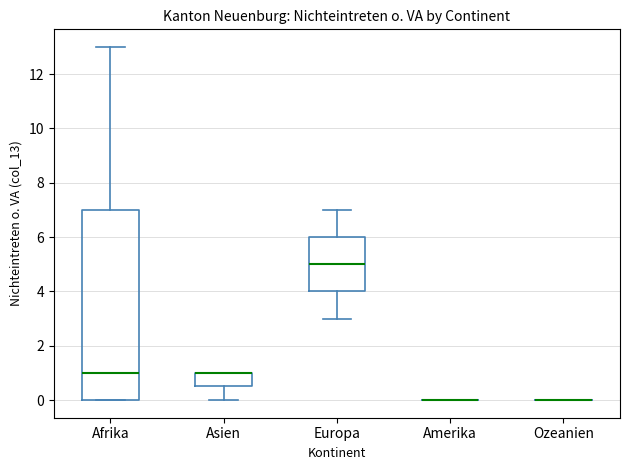

Reading left to right, read every box against the y-axis: the position of its median line, the range the box covers, and the ends of its whiskers. The values are not printed on the chart, so give them approximately, as read against the axis.

Afrika: median 1.0, box 0.0 to 7.0, whiskers 0.0 to 13.0
Asien: median 1.0 (drawn on the box's upper edge), box 0.6 to 1.0, whiskers 0.0 to 1.0
Europa: median 5.0, box 4.0 to 6.0, whiskers 3.0 to 7.0
Amerika: box collapsed to a line at 0.0, whiskers 0.0 to 0.0
Ozeanien: box collapsed to a line at 0.0, whiskers 0.0 to 0.0